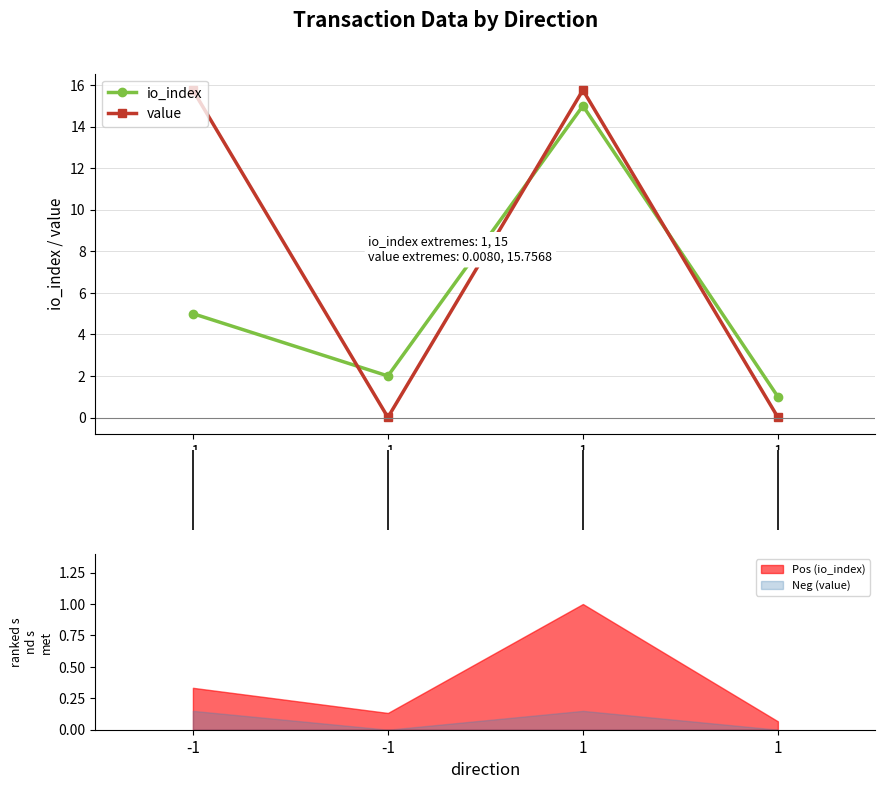

Where is value nearest to the value 7?

-1